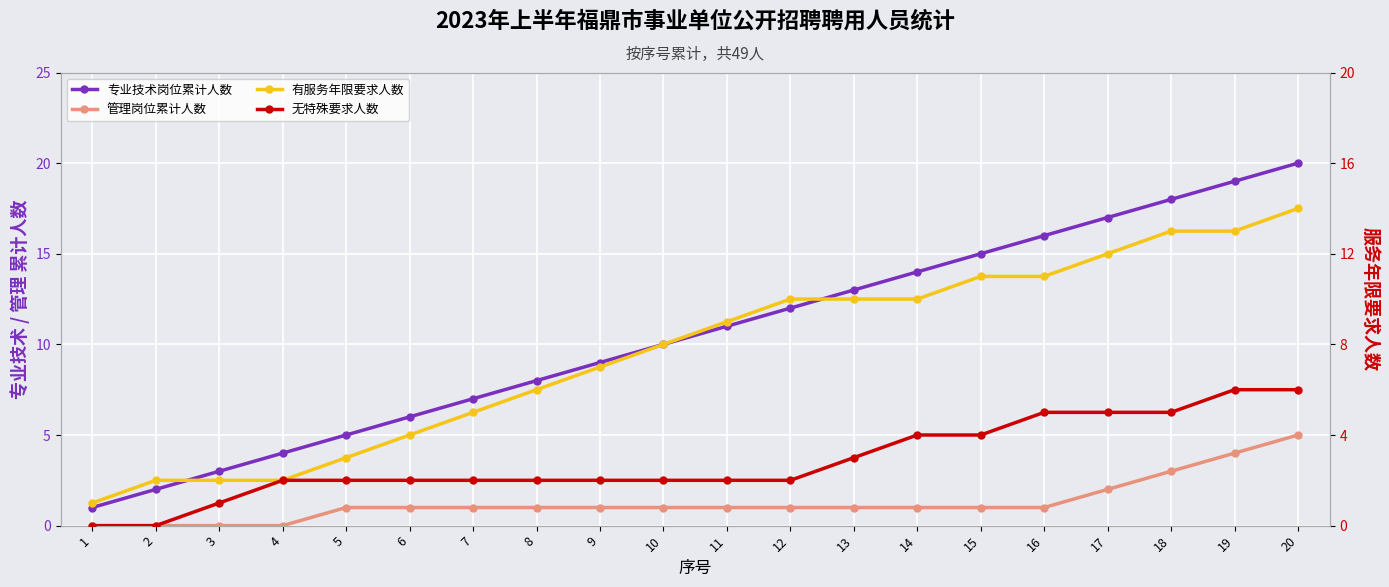

What is the average value of the 专业技术岗位累计人数 series?

10